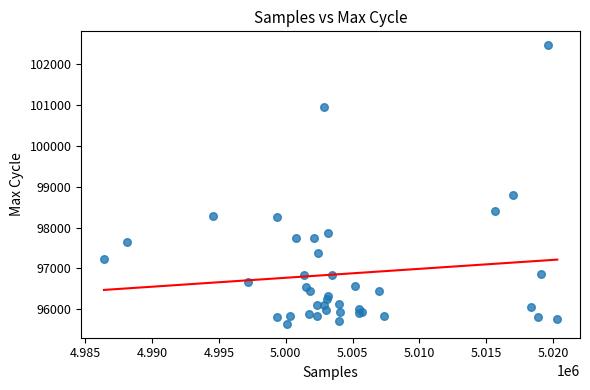

What Y value in the scatter plot is closest to 99054?

98787